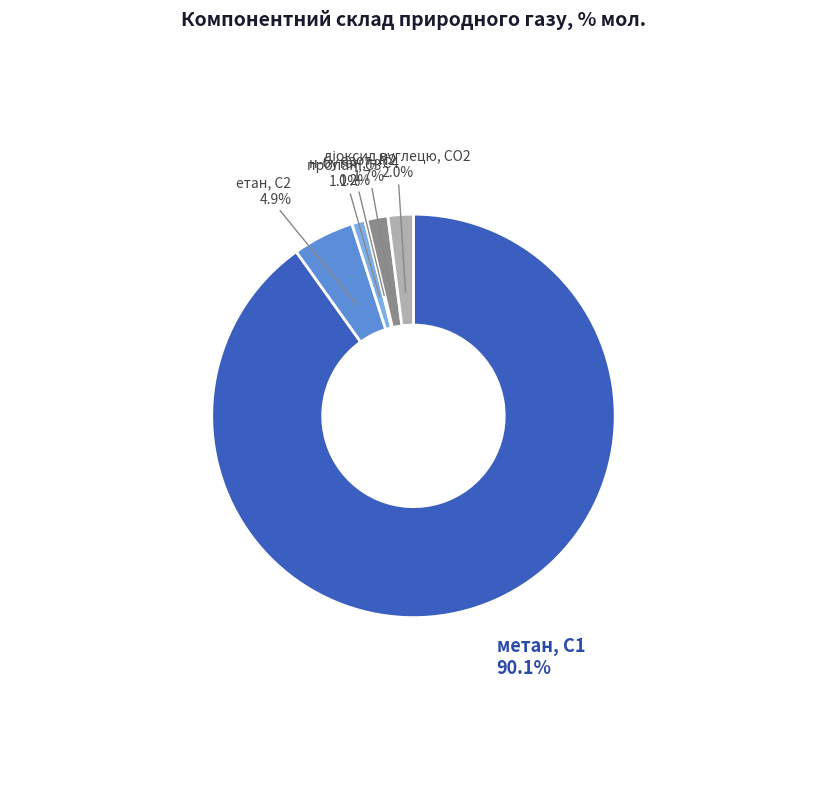

What is the largest slice in the pie chart?

метан, С1